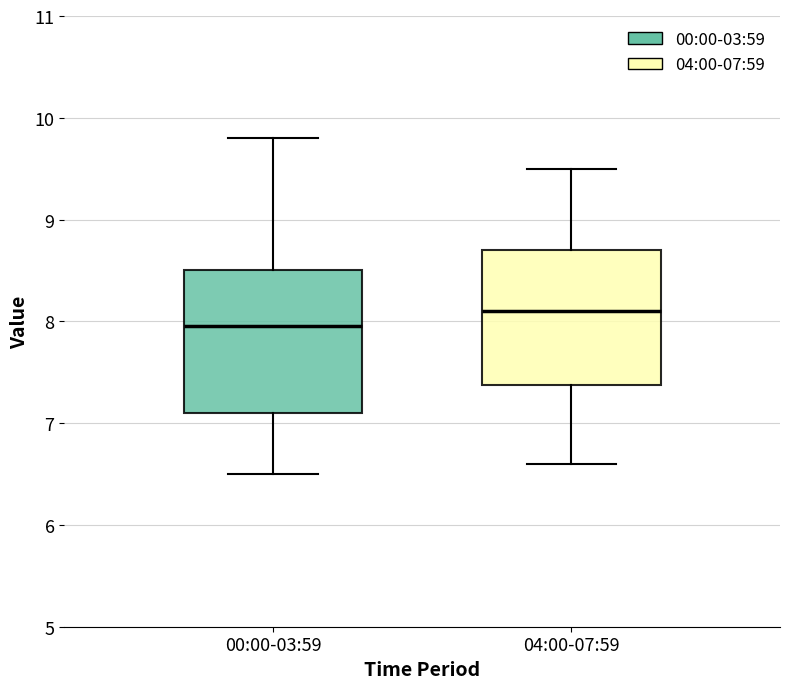

Reading left to right, transcribe this box plot: for each box, give where its median line is, the range the box spans, and where its two whiskers end, as read against the y-axis. The values are not printed on the chart, so give them approximately, as read against the axis.

00:00-03:59: median 8.0, box 7.1 to 8.5, whiskers 6.5 to 9.8
04:00-07:59: median 8.1, box 7.4 to 8.7, whiskers 6.6 to 9.5